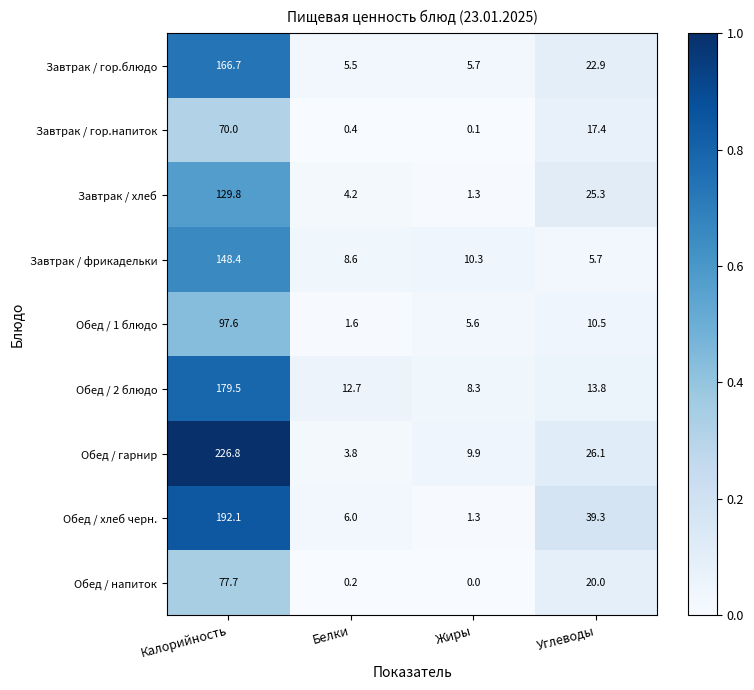

What is the sum of the Обед / 2 блюдо values at Белки and Углеводы?

26.5